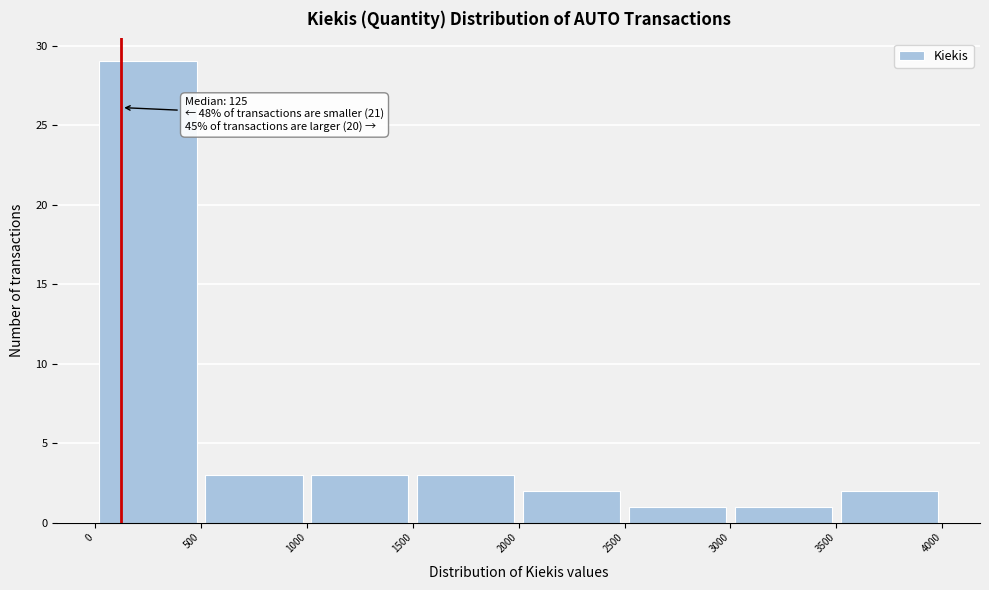

Which range on the x-axis has the tallest bar?

0 to 500